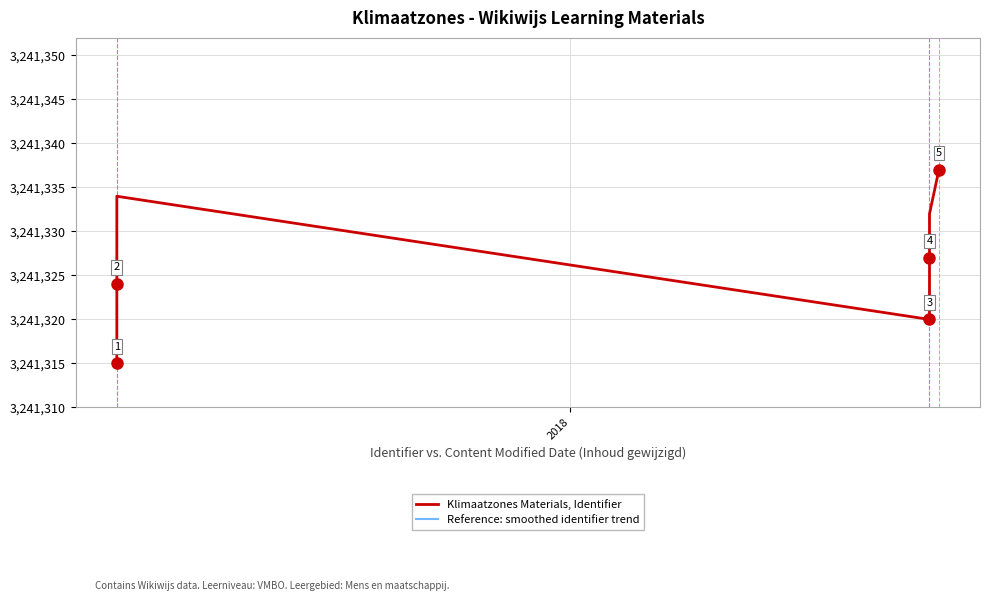

True or false: Reference: smoothed identifier trend and Klimaatzones Materials, Identifier intersect in this chart.

False